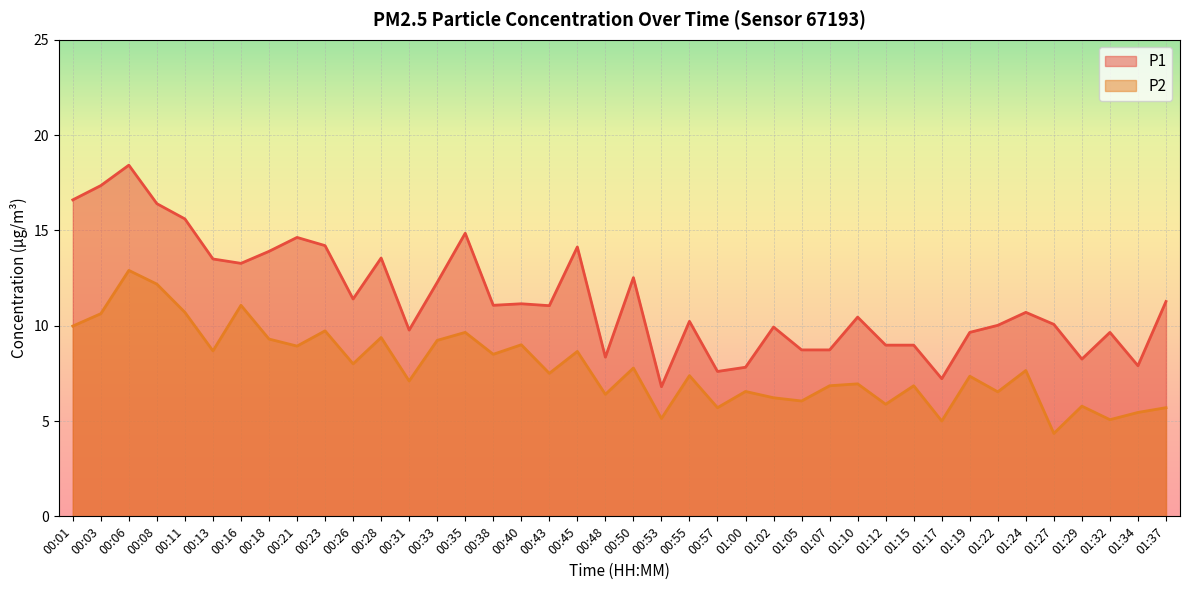

Between 00:40 and 00:57, which series saw the biggest shift?

P1